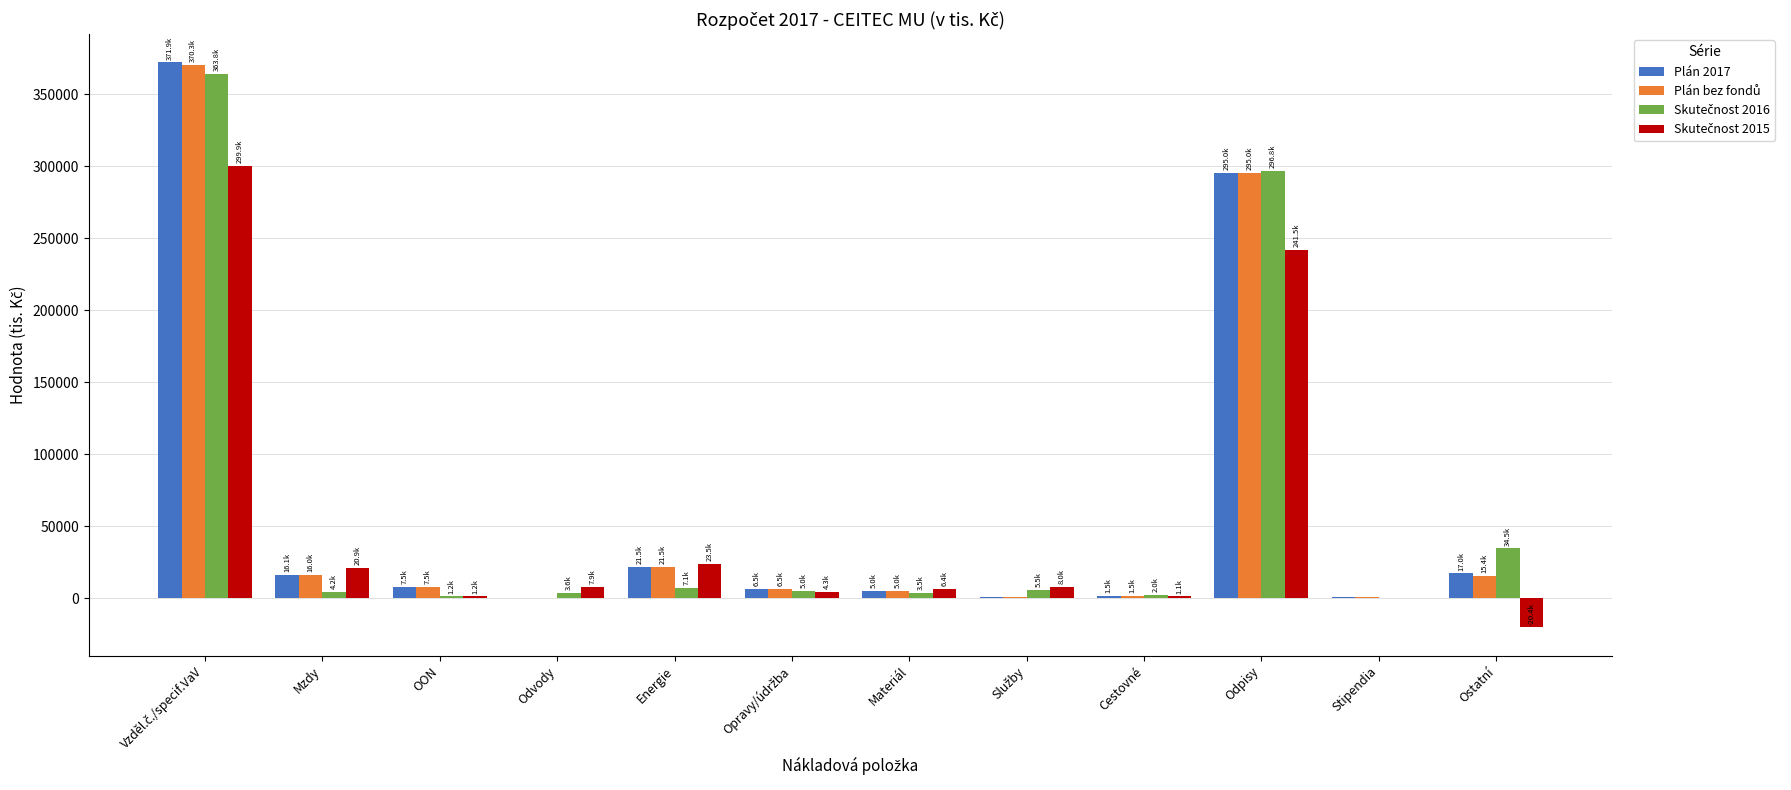

The value of Plán 2017 at Ostatní is 17042.0. True or false?

True